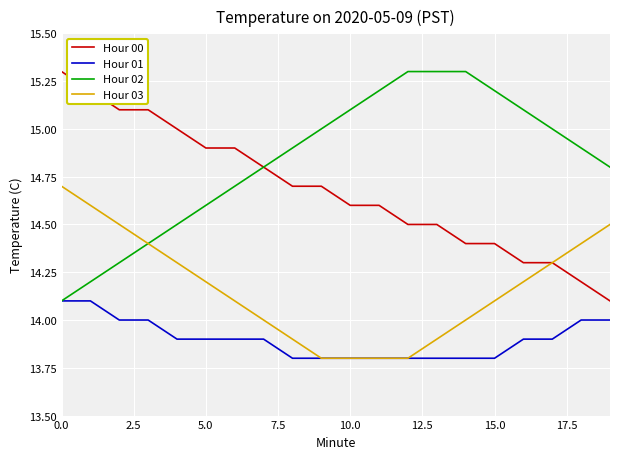

What is the smallest value displayed?

13.8